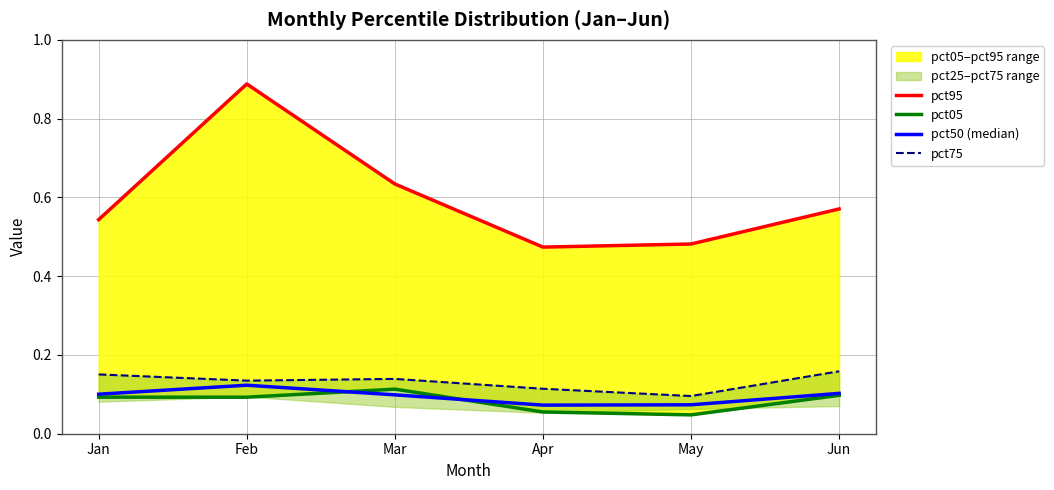

How many interior local valleys does the pct95 series have?

1